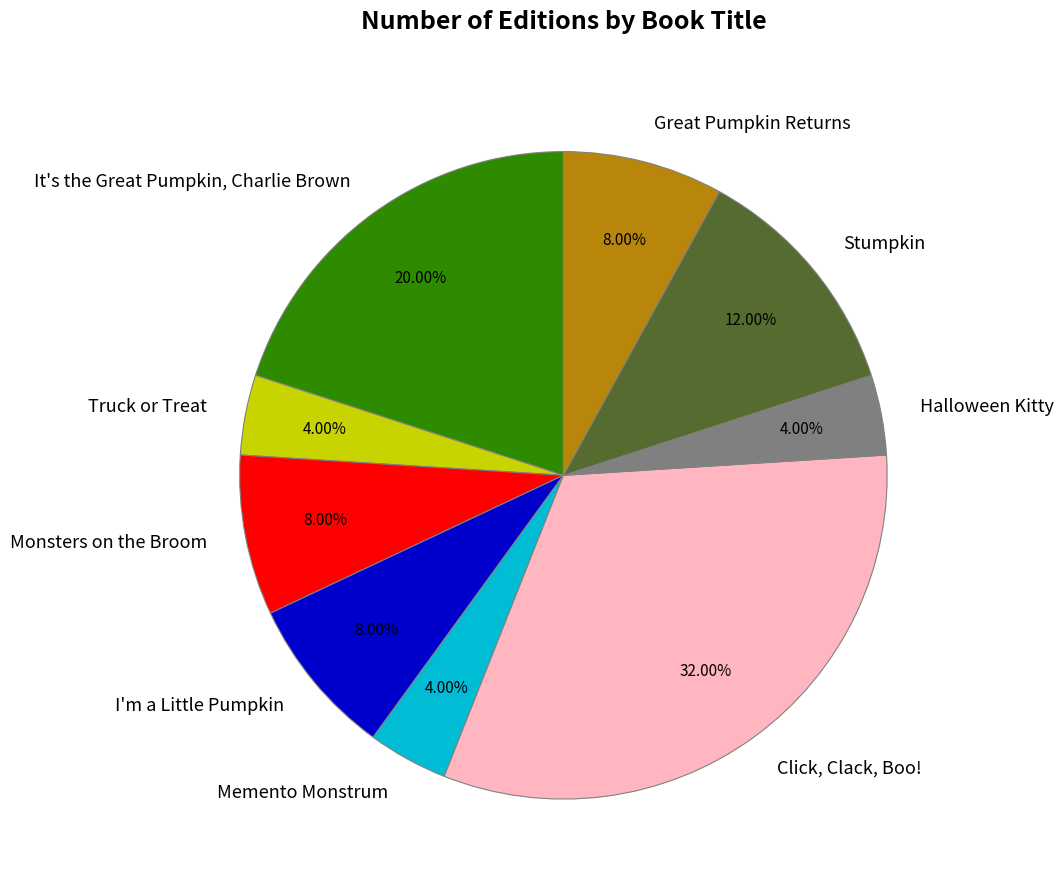

How many segments does this pie chart have?

9